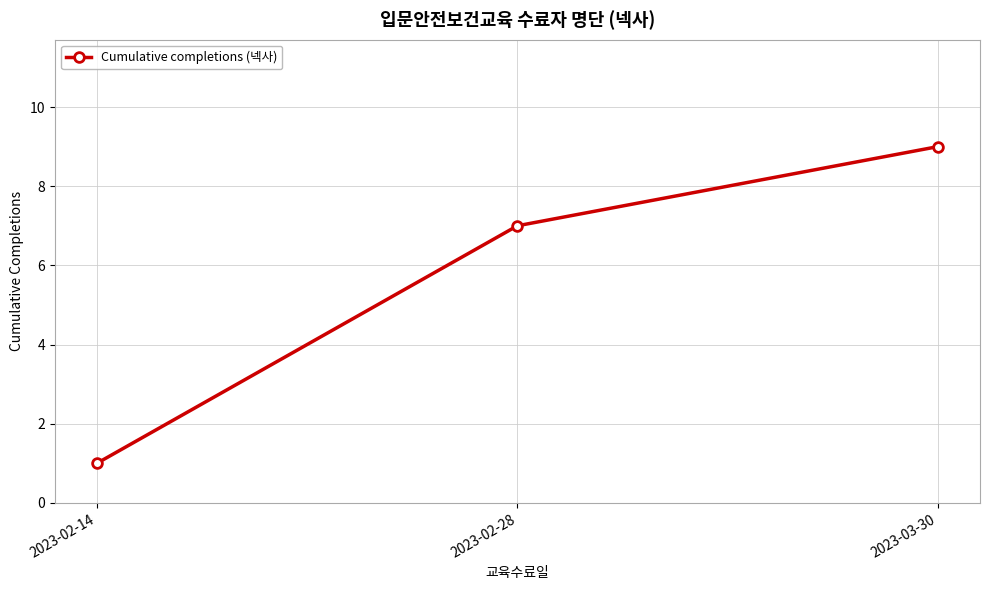

Reading left to right, extract all data points from this chart.

2023-02-14=1	2023-02-28=7	2023-03-30=9